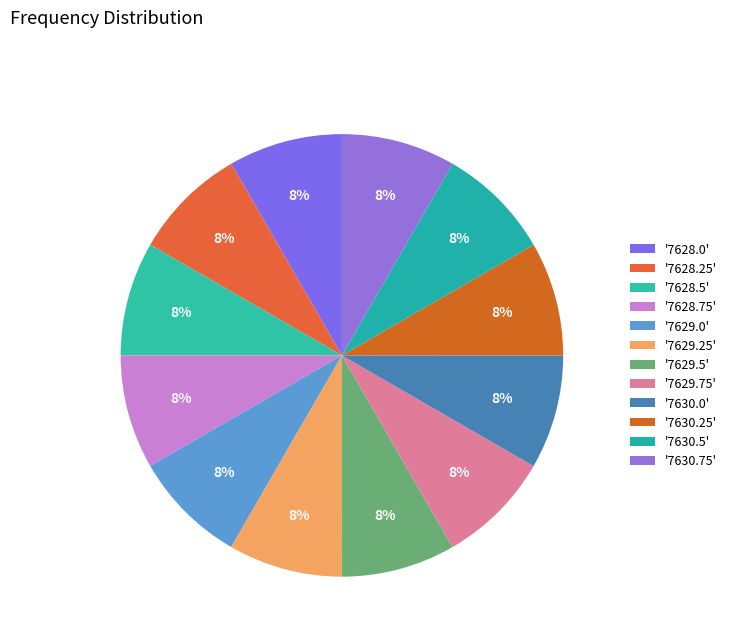

Which slice is the smallest?

7628.0